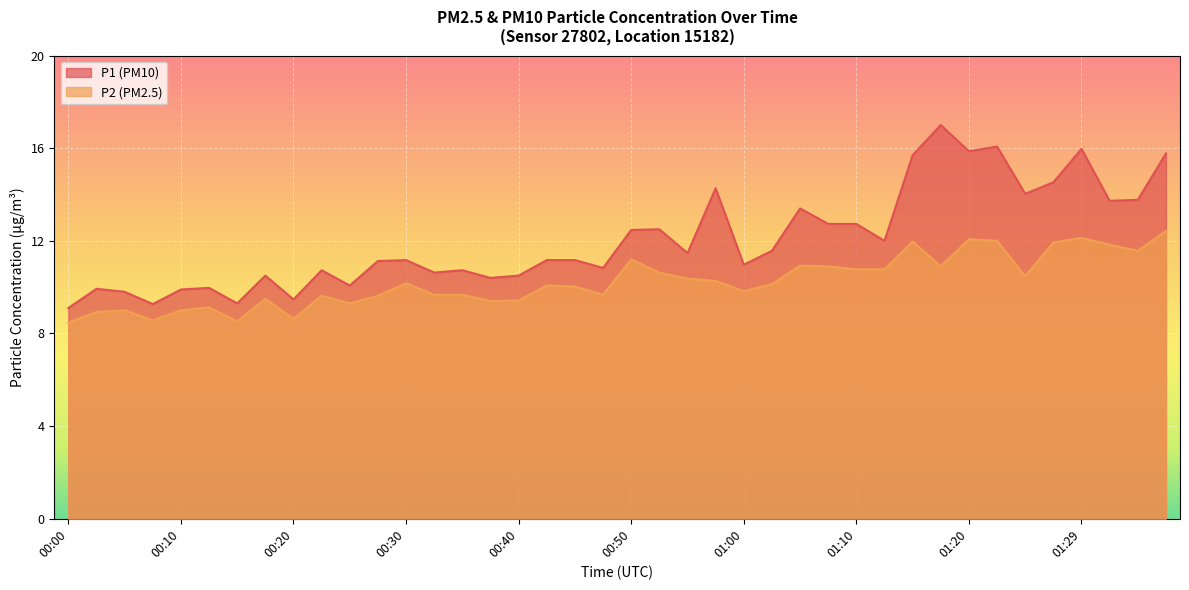

The P2 series shows 11.2 at 00:50. True or false?

True